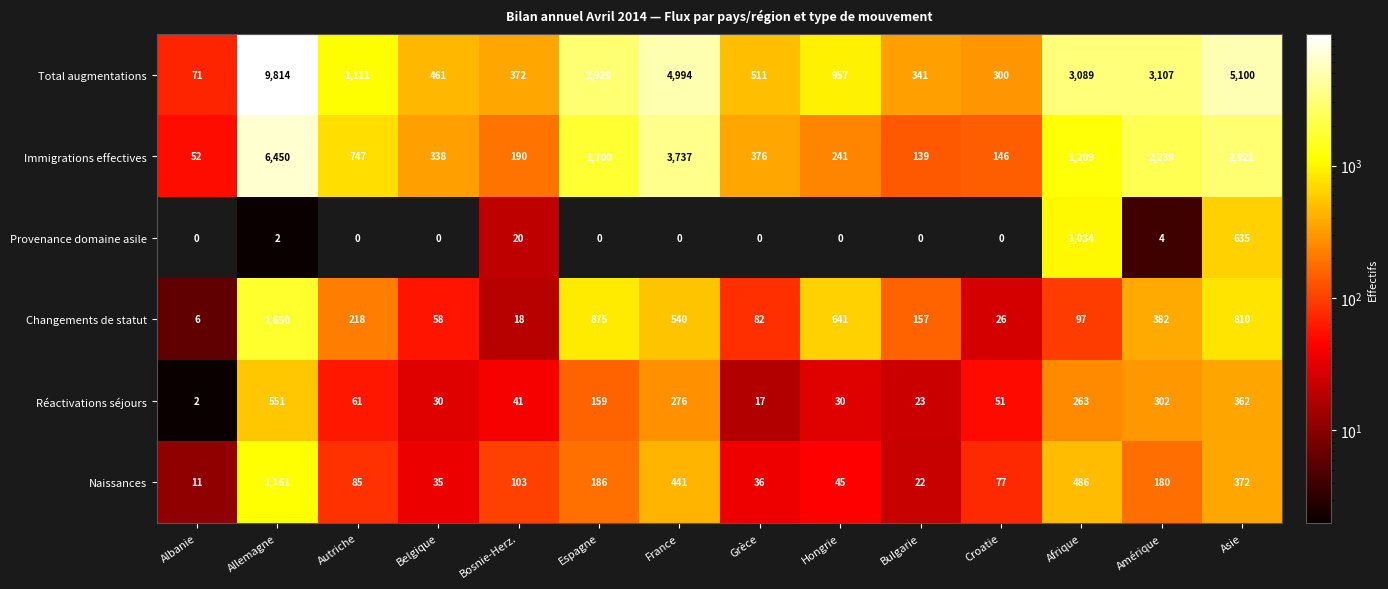

Which series has the largest total across all categories?

Total augmentations